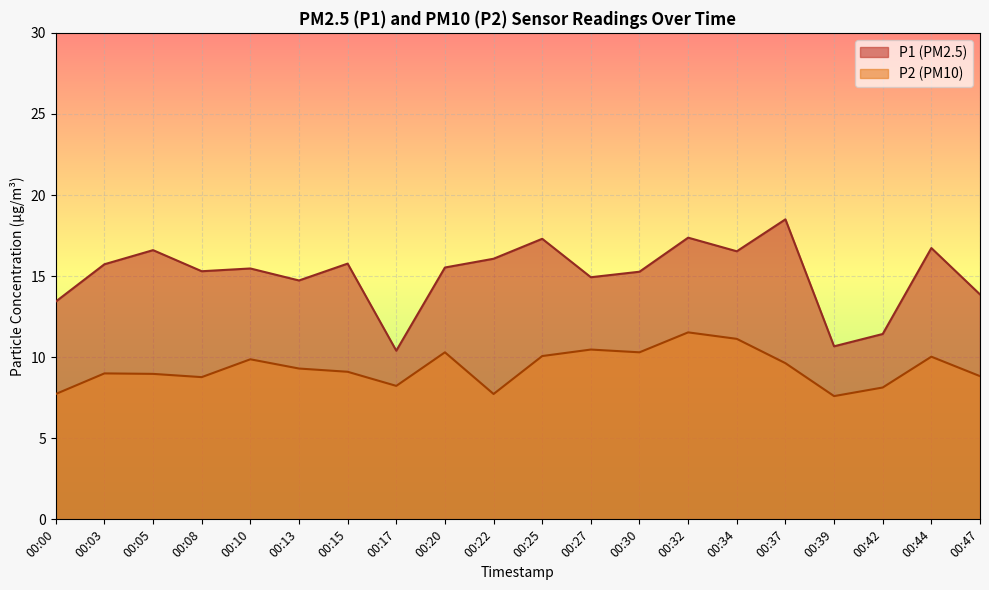

Is the value of P2 at 00:47 greater than the value of P1 at 00:22?

No